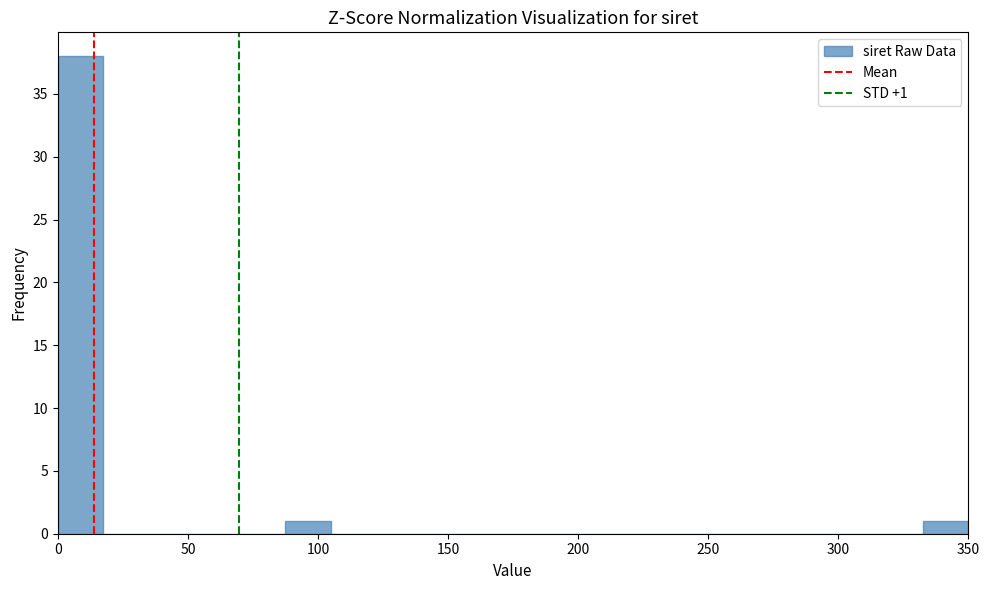

Around what value on the x-axis is the tallest bar? Give the approximate position of its centre, as read against the axis.

10